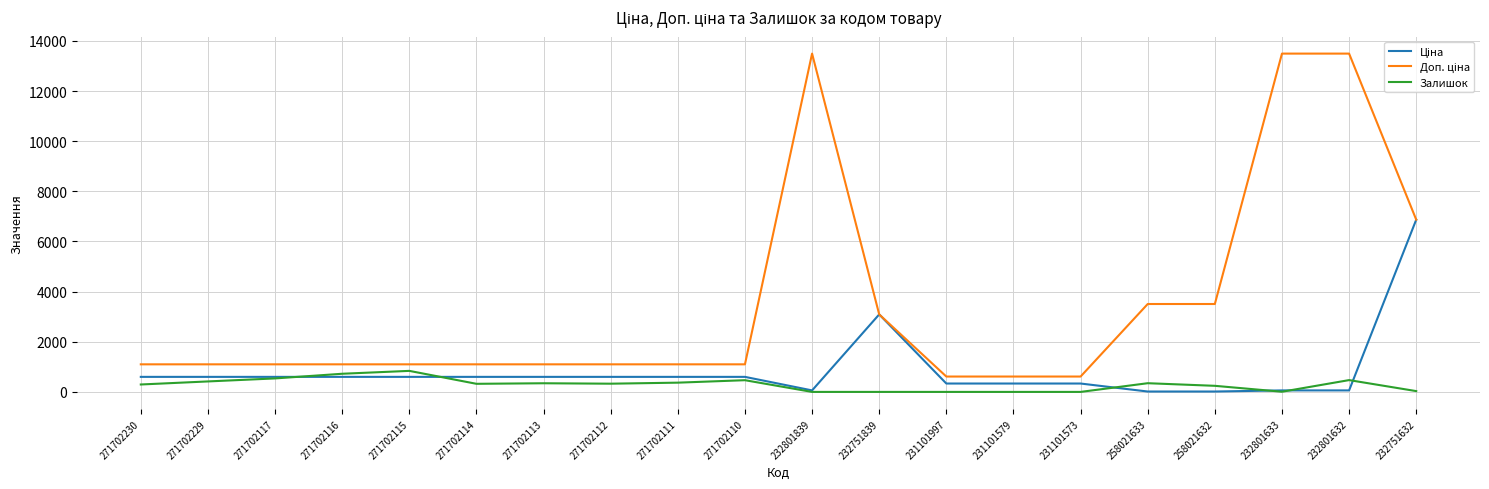

What is the total value across all series at 232751839?

6182.2